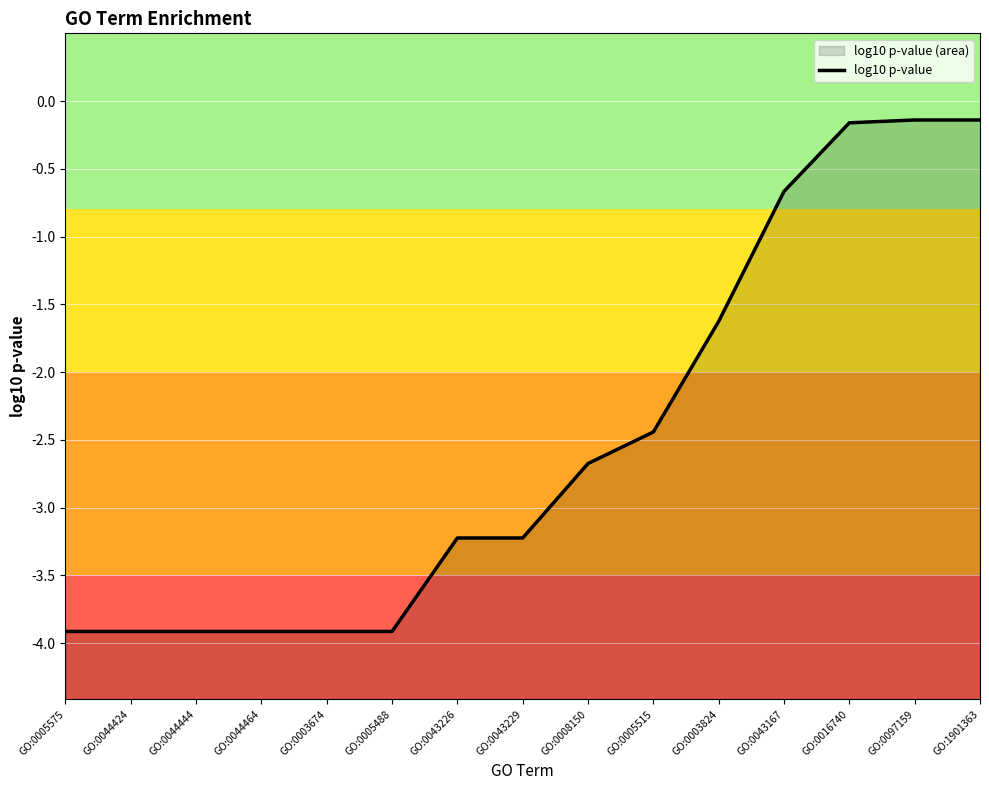

Reading right to left, what are all the values shown in this chart?

-0.1	-0.1	-0.2	-0.7	-1.6	-2.4	-2.7	-3.2	-3.2	-3.9	-3.9	-3.9	-3.9	-3.9	-3.9